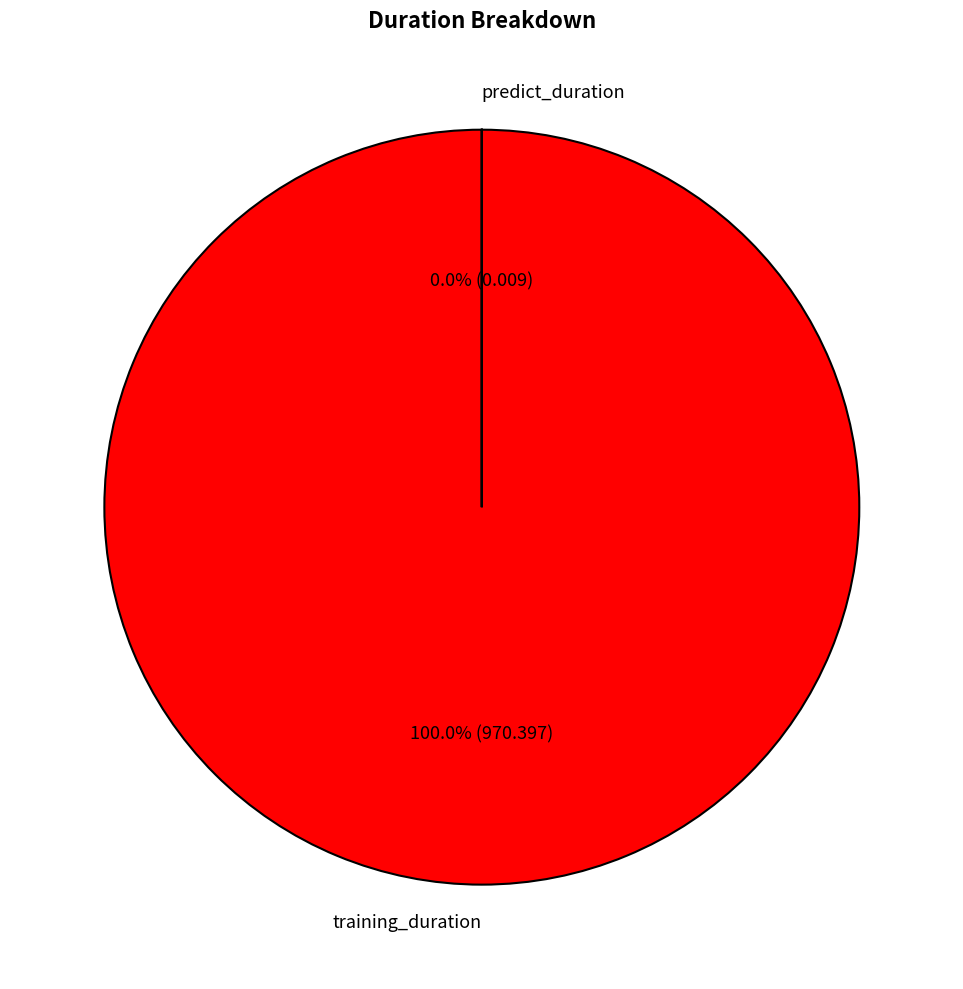

What percentage is the training_duration slice, to the nearest percent?

100%